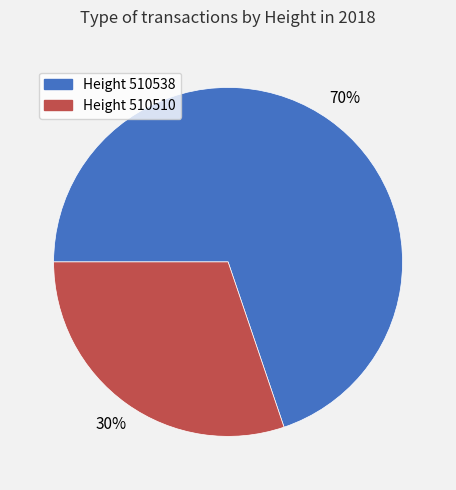

To the nearest percent, what is the average slice percentage?

50%